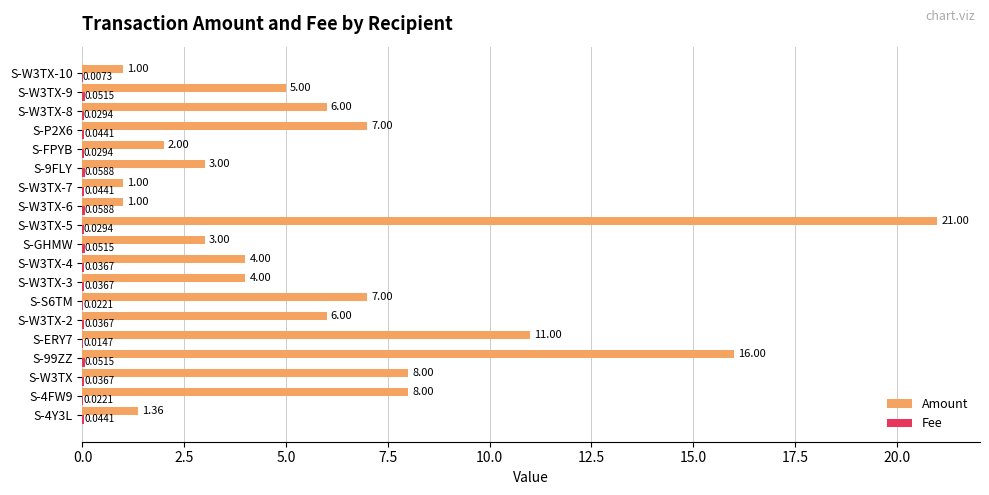

At which category is the sum across all series the highest?

S-W3TX-5